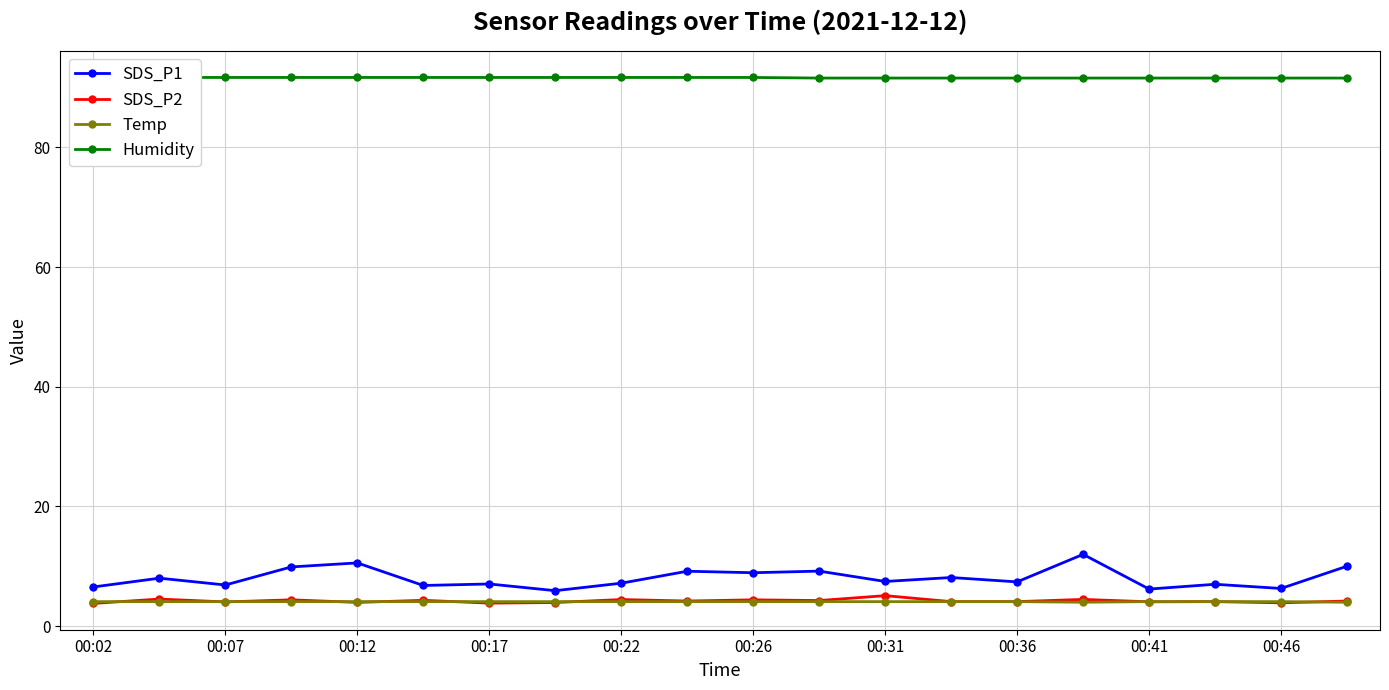

At which category does the chart reach its peak across all series?

00:02